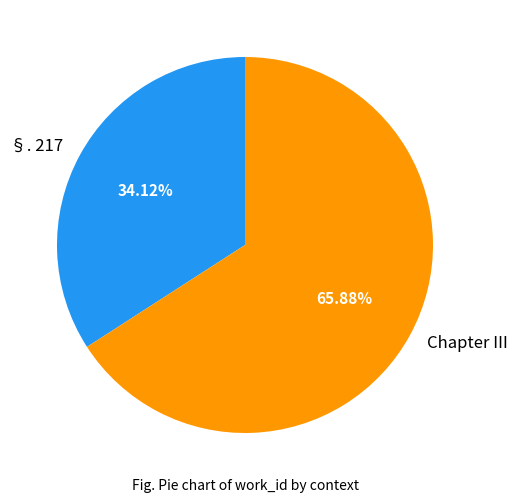

What is the total percentage of Chapter III and §. 217?

100.0%